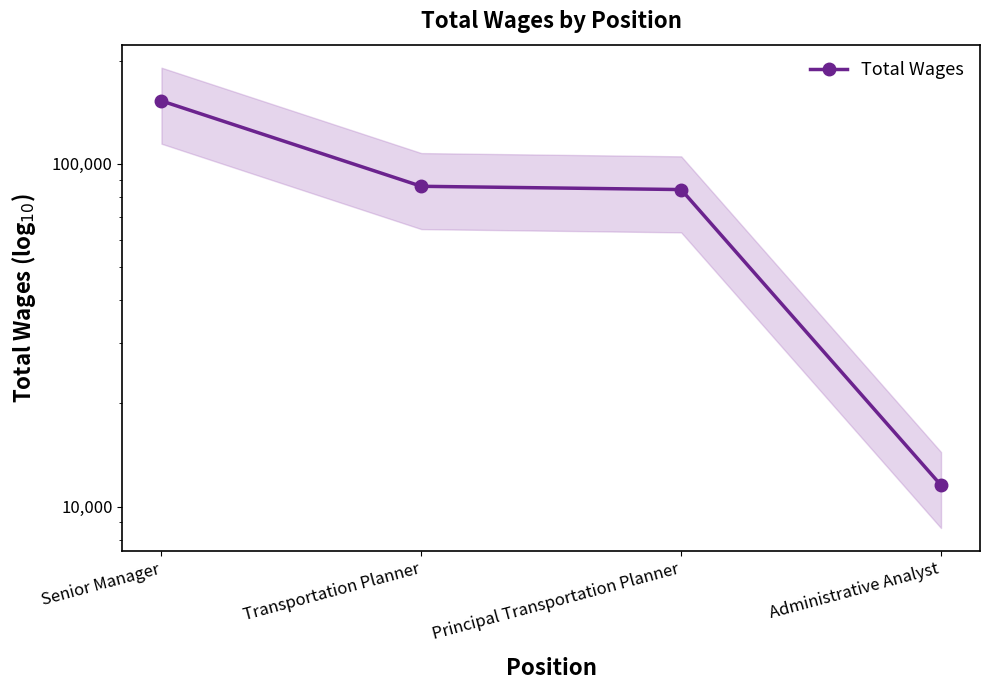

What is the difference between the values at Transportation Planner and Administrative Analyst?

74497